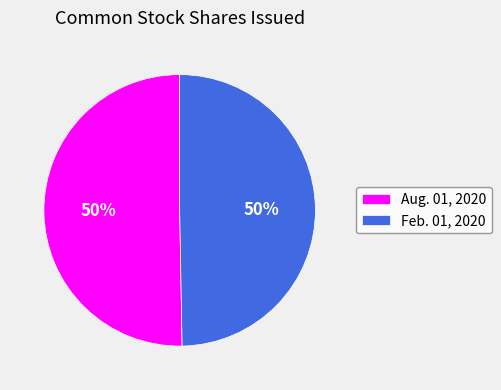

Do Feb. 01, 2020 and Aug. 01, 2020 together represent more than half of the pie?

Yes